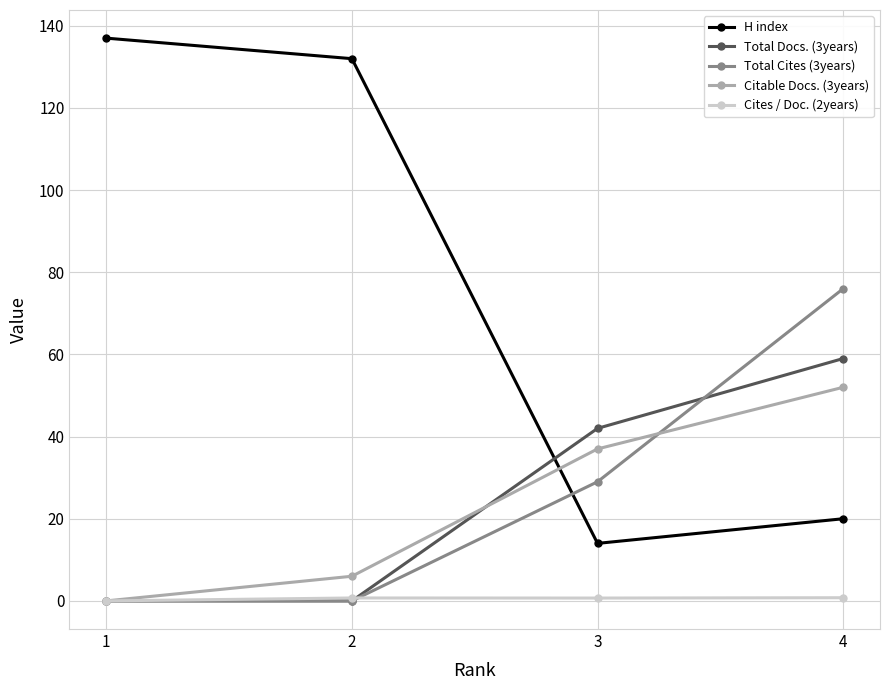

The value of Total Docs. (3years) at 1 is 0.0. True or false?

True